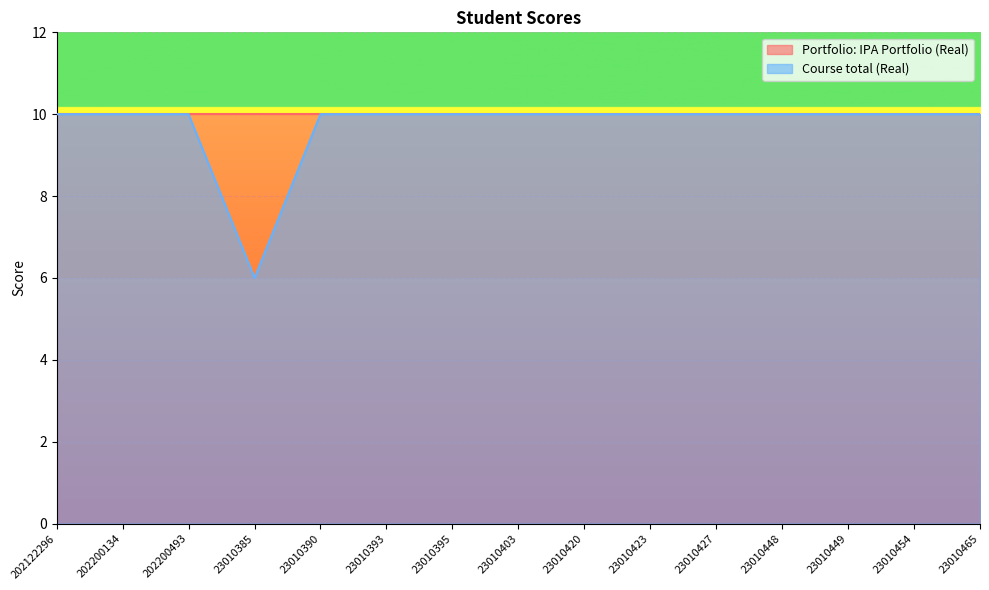

At which category does the data reach its first local valley?

23010385